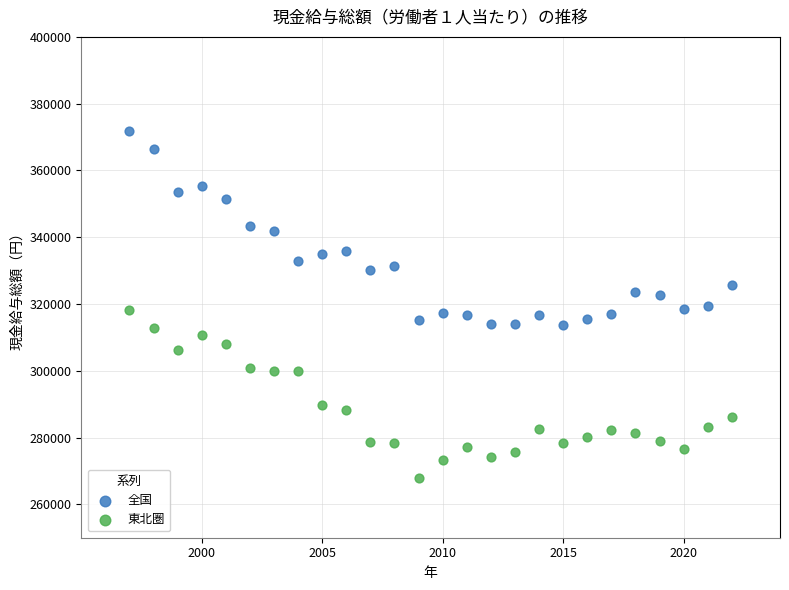

Which series reaches the maximum Y coordinate?

全国